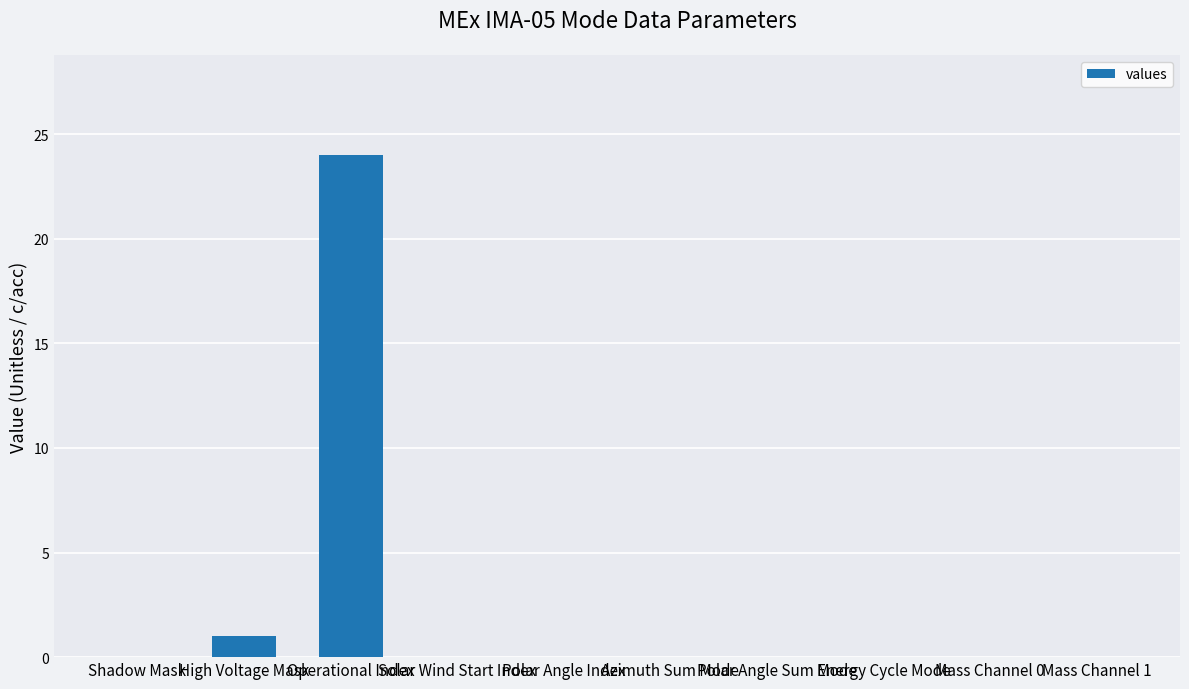

What is the sum of all values?

25